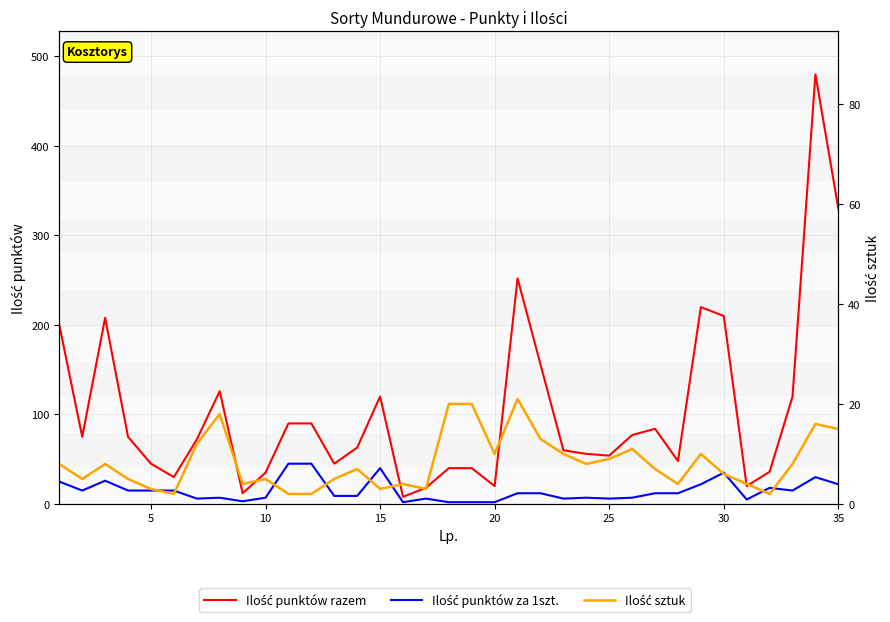

True or false: Ilość punktów za 1szt. has more than 2 points higher than both neighbors.

True